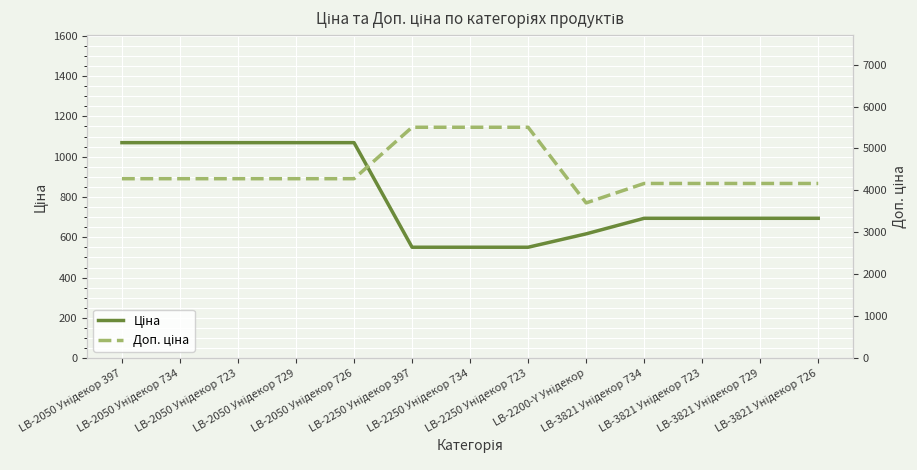

At how many categories does at least one series exceed 1771?

13